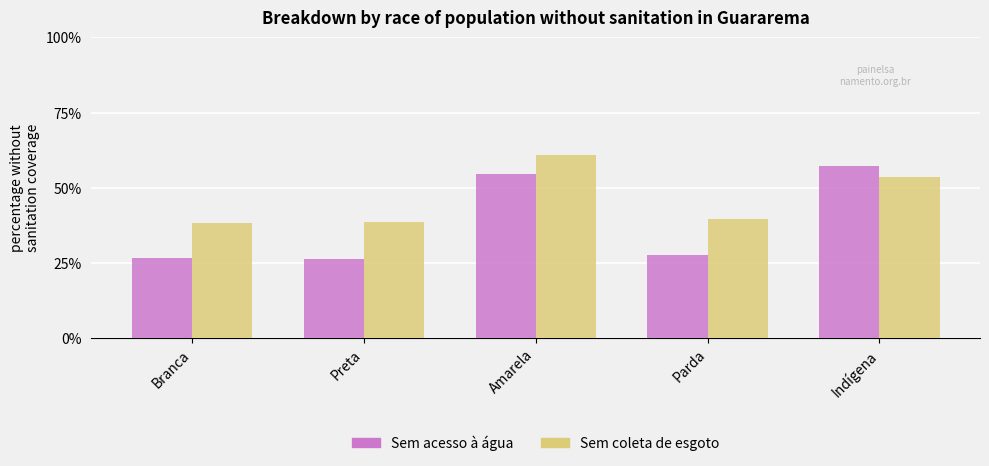

Reading left to right, what are all the values shown in this chart?

Sem acesso à água: 0.3	0.3	0.5	0.3	0.6
Sem coleta de esgoto: 0.4	0.4	0.6	0.4	0.5